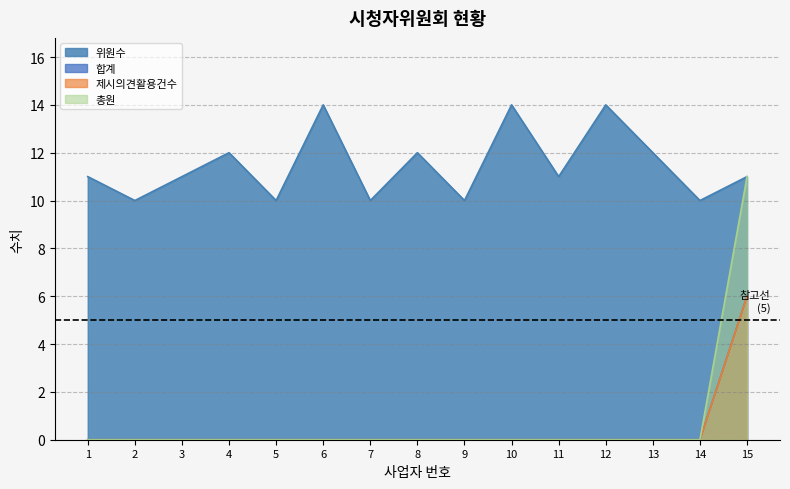

Rank the categories by 합계 value from lowest to highest.

1, 2, 3, 4, 5, 6, 7, 8, 9, 10, 11, 12, 13, 14, 15